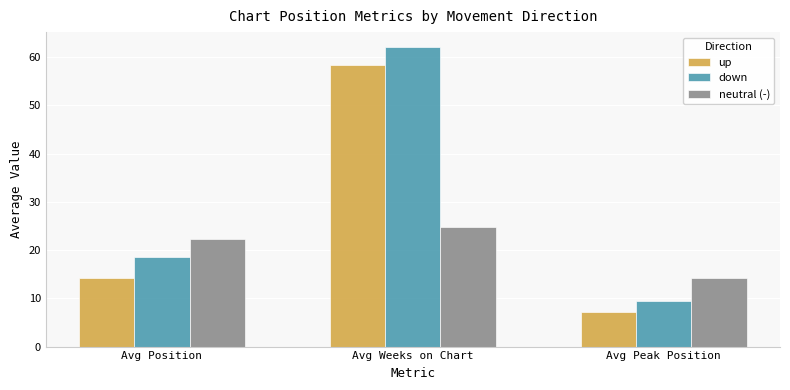

Count the number of data series in this chart.

3